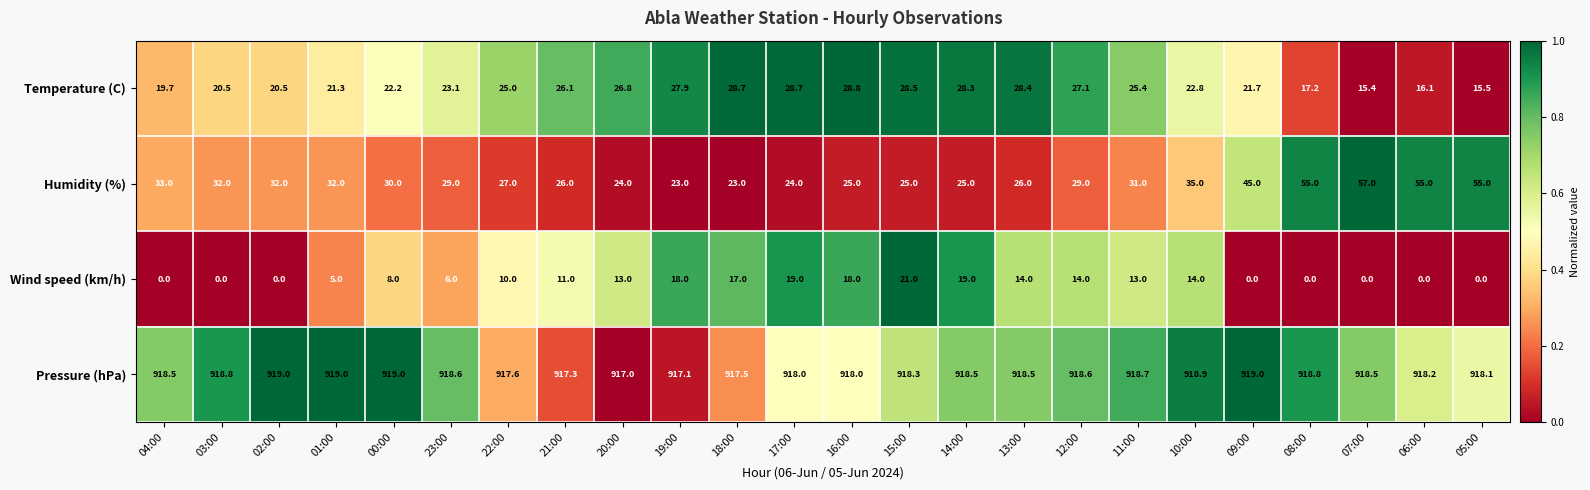

Where does the Pressure (hPa) series first go above 918?

04:00